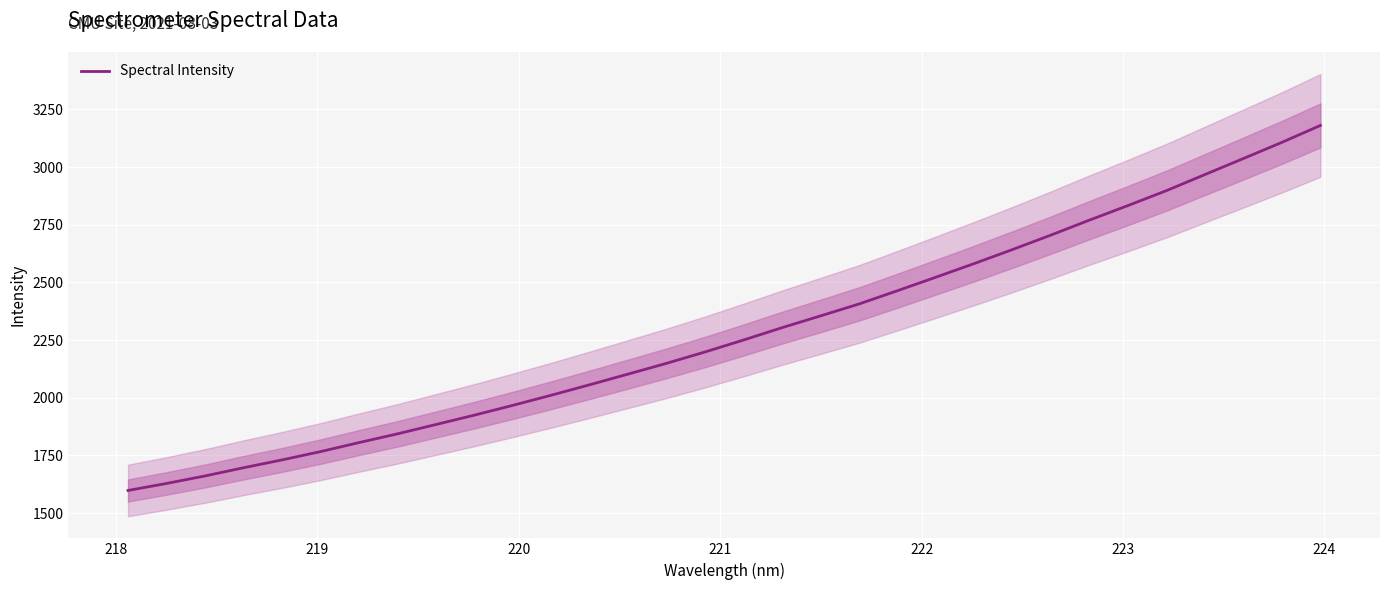

True or false: the data has more than 1 interior local peaks.

False